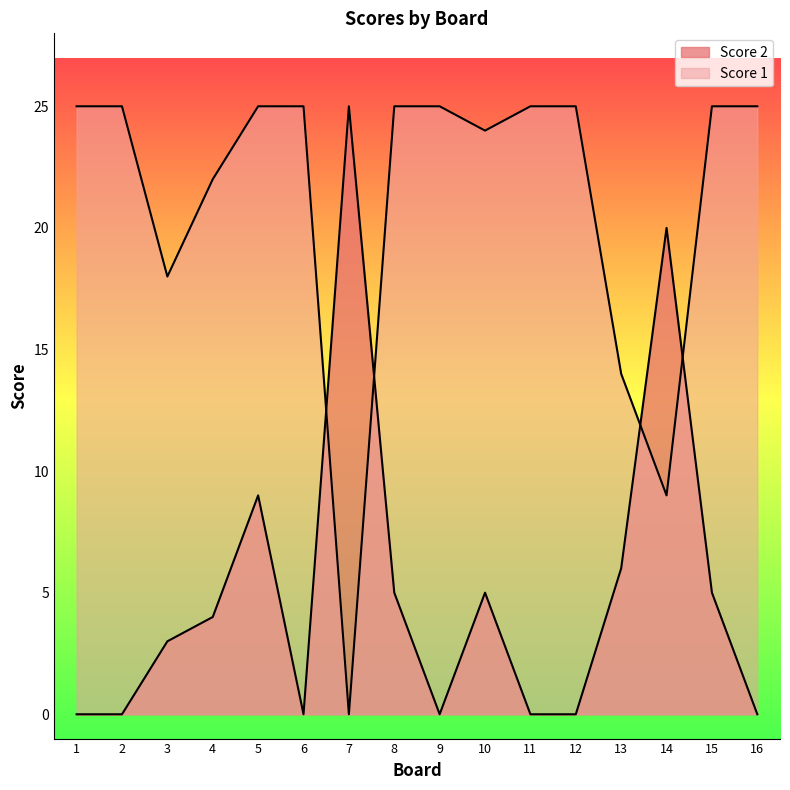

The value of Score 1 at 10 is 24. True or false?

True